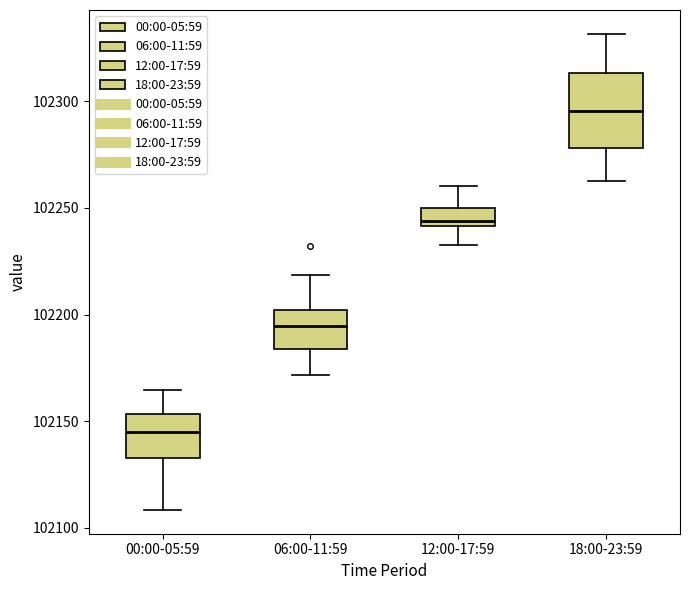

Reading left to right, read every box against the y-axis: the position of its median line, the range the box covers, and the ends of its whiskers. The values are not printed on the chart, so give them approximately, as read against the axis.

00:00-05:59: median 102145, box 102135 to 102155, whiskers 102110 to 102165
06:00-11:59: median 102195, box 102185 to 102200, whiskers 102170 to 102220
12:00-17:59: median 102245, box 102240 to 102250, whiskers 102235 to 102260
18:00-23:59: median 102295, box 102280 to 102315, whiskers 102265 to 102330